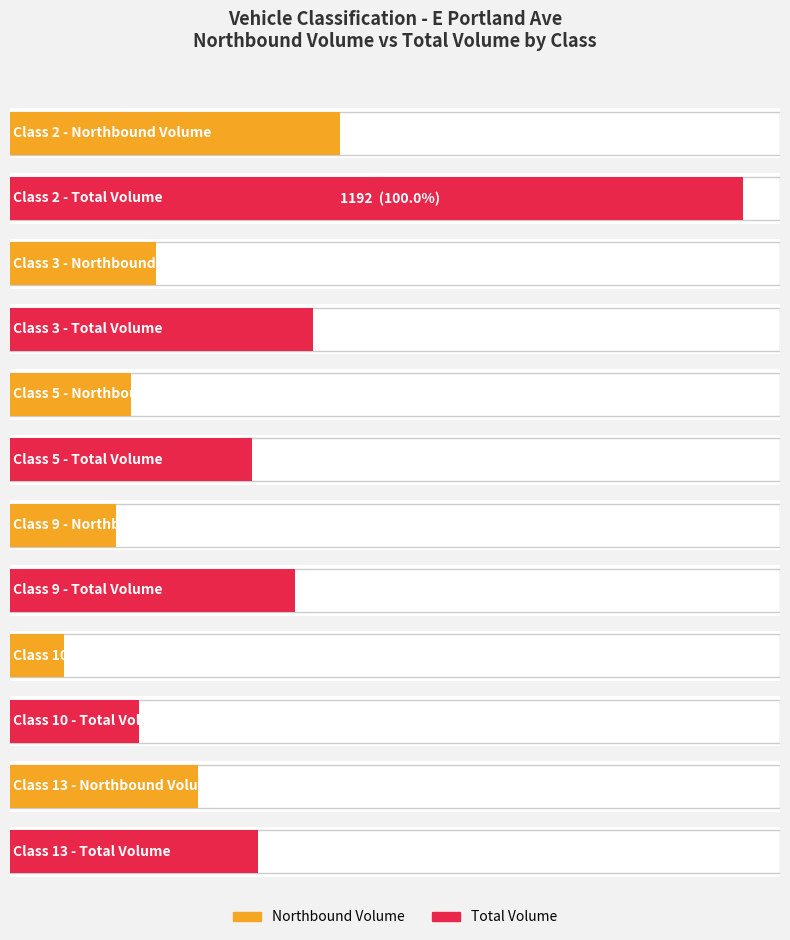

What value does the Southbound series have at Class 2, to the nearest 100?

700